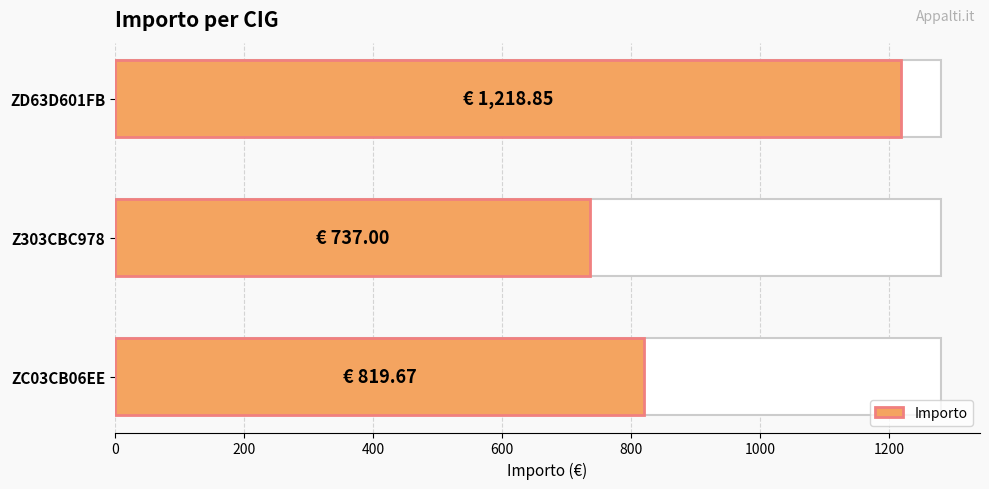

Does the chart contain any negative values?

No